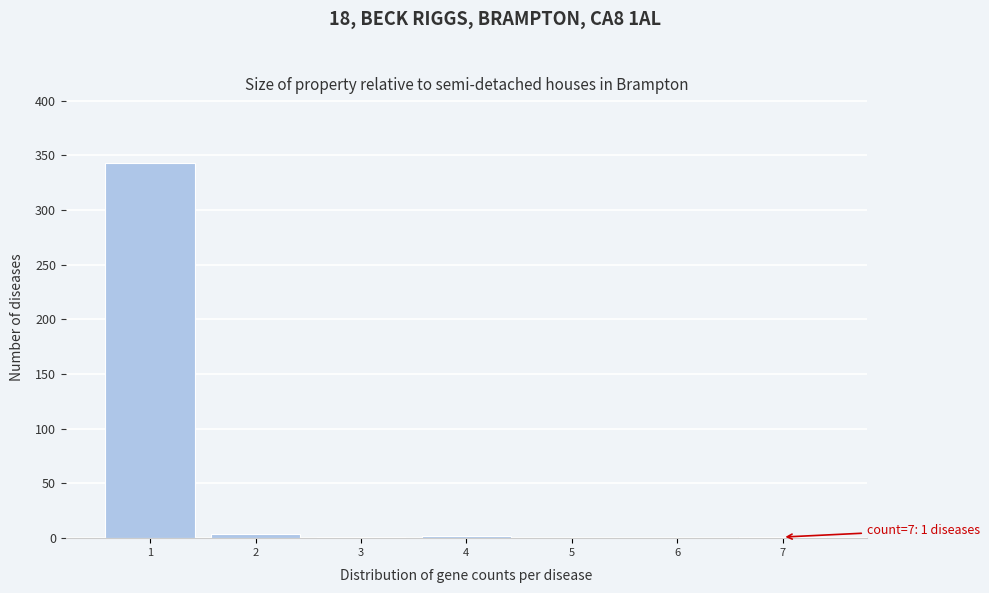

What is the change in value from 1 to 6?

-343